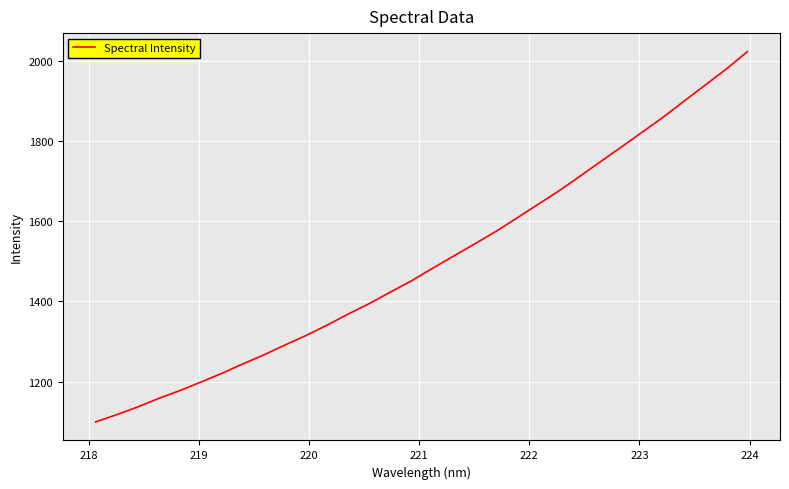

Reading right to left, what are all the values shown in this chart?

2022.1	1978.9	1939.1	1899.4	1859.1	1821.7	1784.4	1747.7	1710.4	1674.1	1640.3	1606.4	1573.1	1542.3	1512.1	1481.7	1450.6	1422.5	1394.1	1368.0	1340.6	1314.7	1291.0	1266.5	1244.0	1220.4	1198.6	1177.4	1158.0	1136.7	1117.5	1099.4